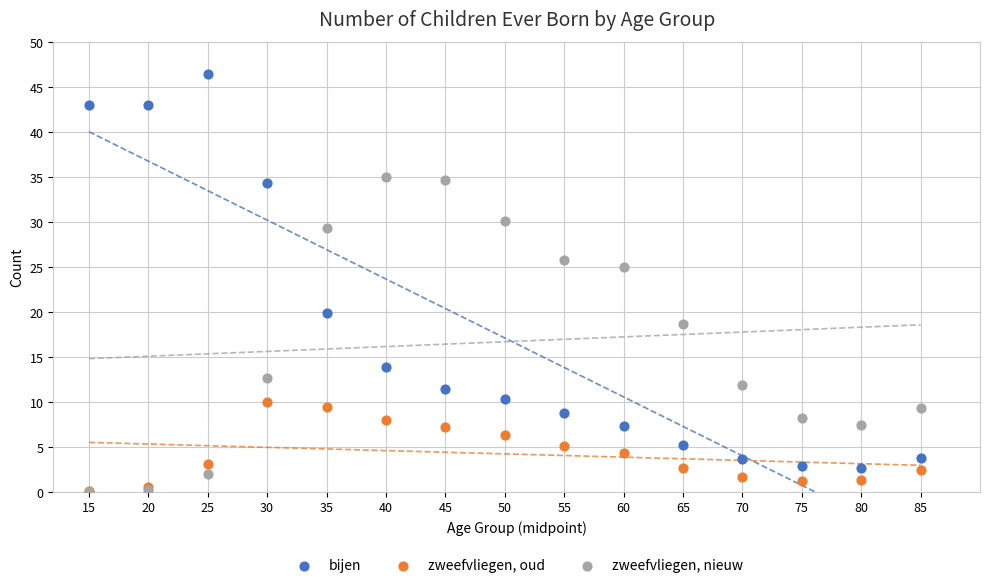

Across all series, what Y value is closest to 23?

25.0